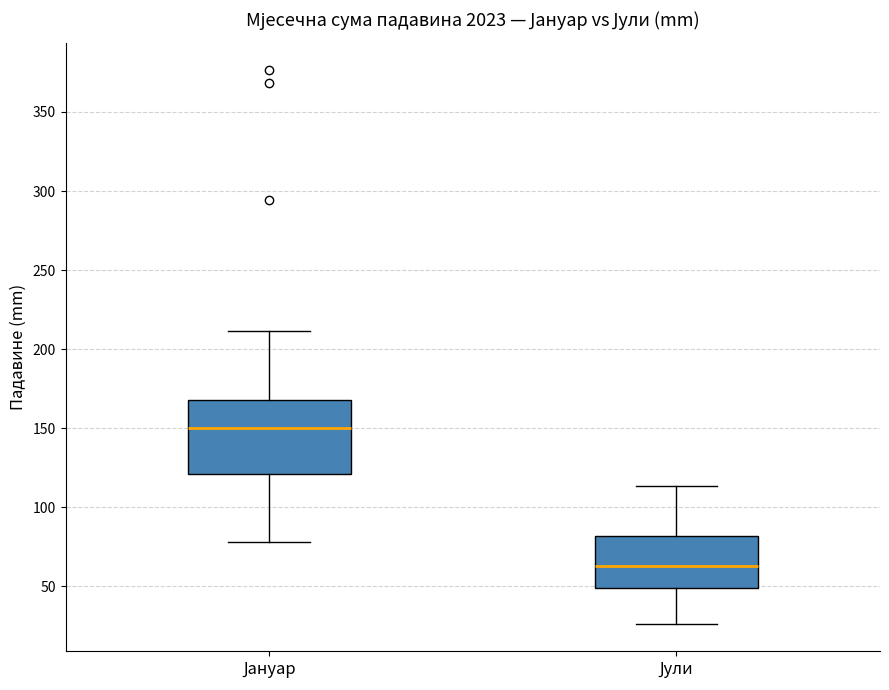

Which box's median line is the highest?

Јануар